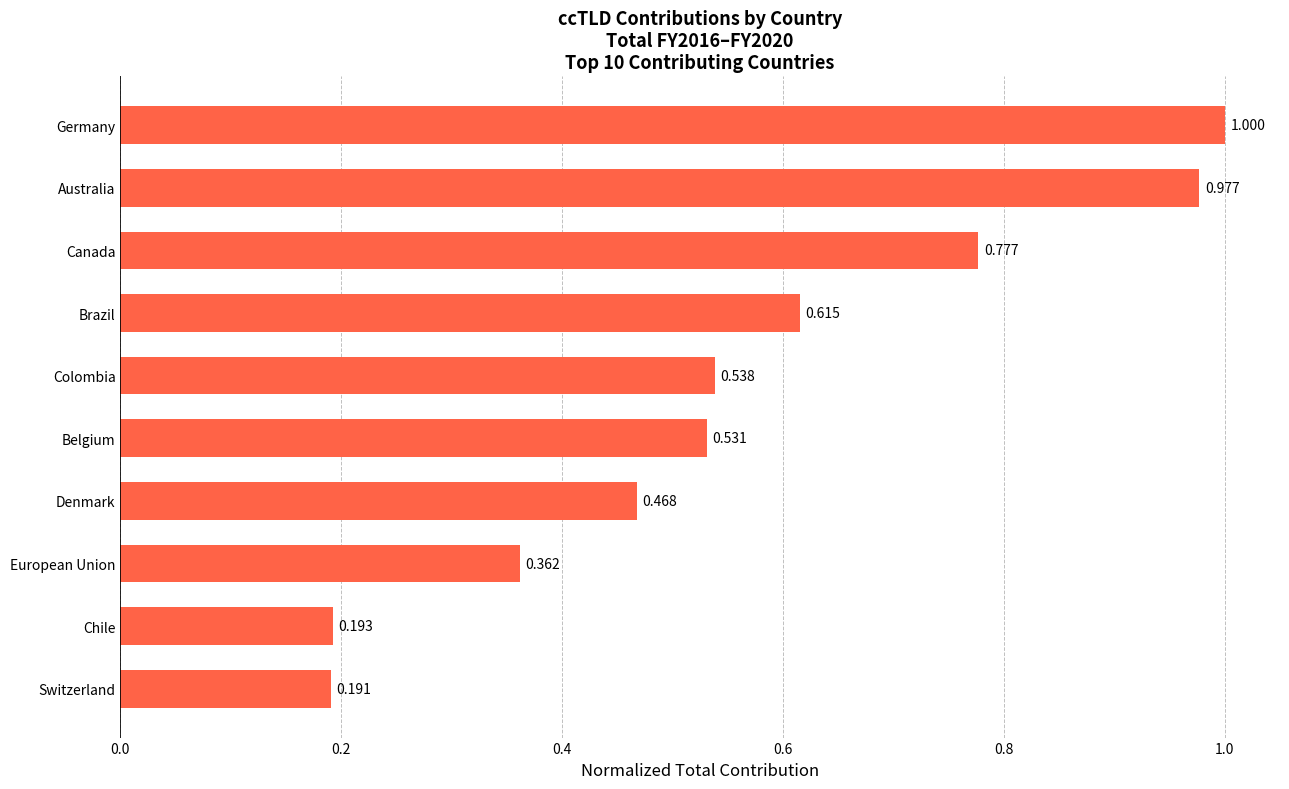

List the labels in order of value, smallest first.

Switzerland, Chile, European Union, Denmark, Belgium, Colombia, Brazil, Canada, Australia, Germany